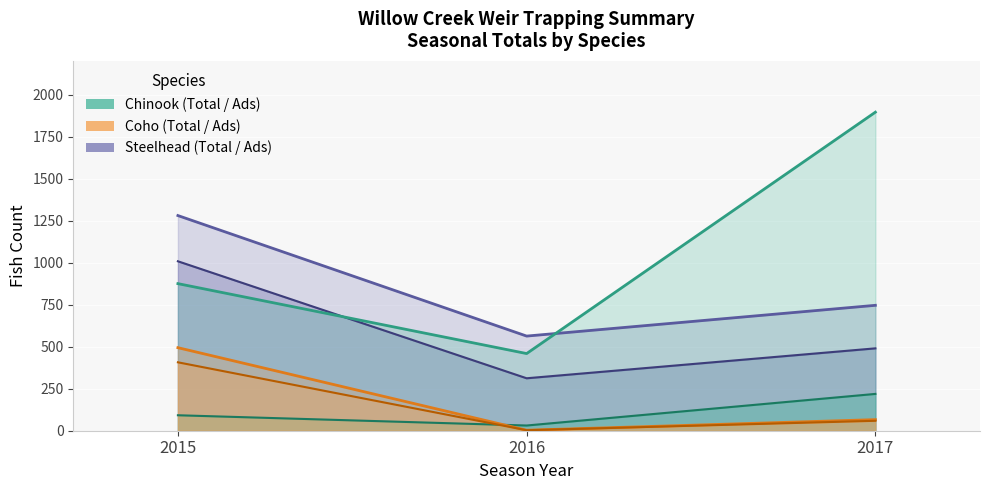

List the labels in order of Coho Combined Ads value, largest first.

2015, 2017, 2016